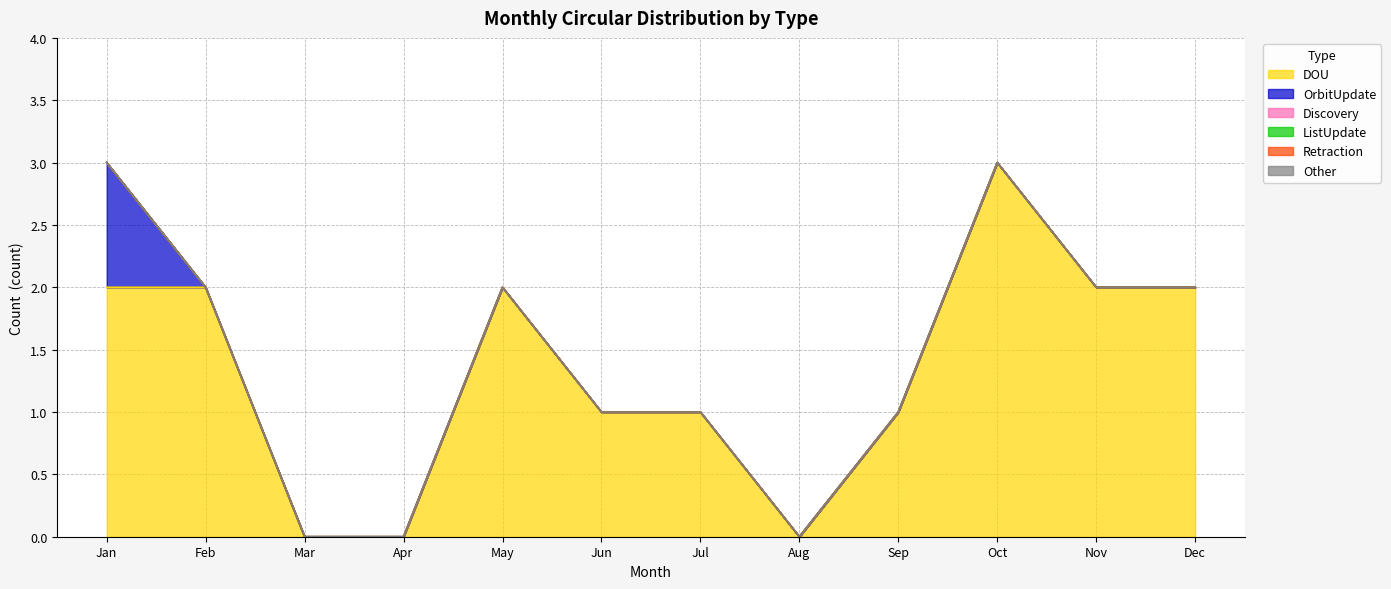

Which has a higher value, Nov or Aug?

Nov